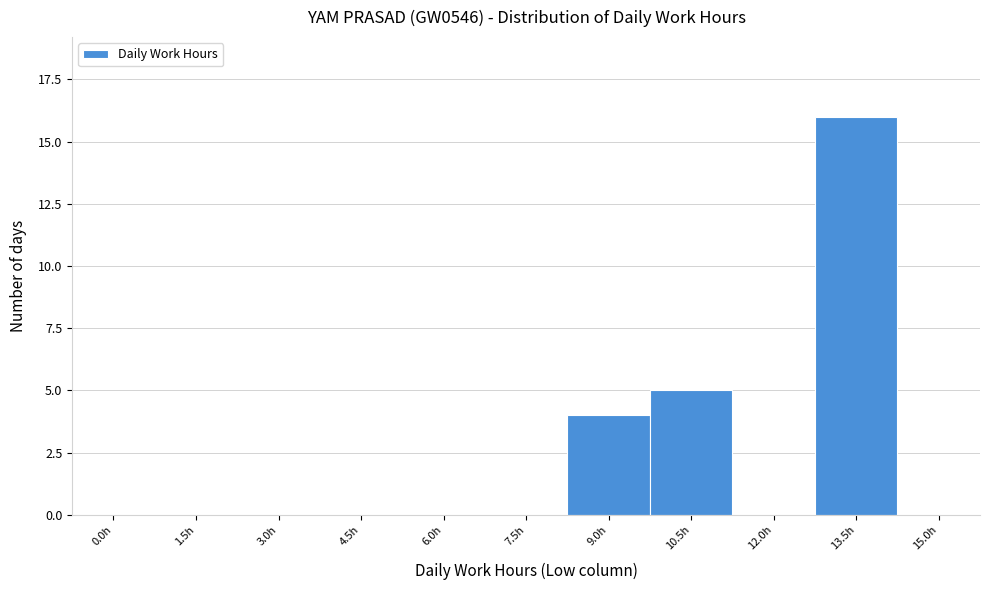

Reading left to right, extract all data points from this chart.

0.0h=0	1.5h=0	3.0h=0	4.5h=0	6.0h=0	7.5h=0	9.0h=4	10.5h=5	12.0h=0	13.5h=16	15.0h=0